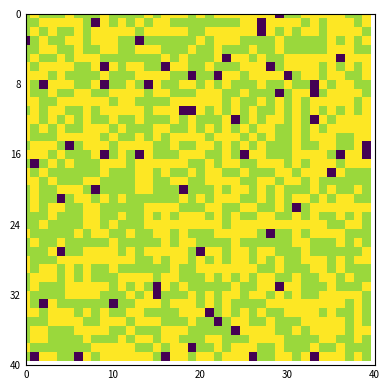

At how many categories does at least one series exceed 18?

40